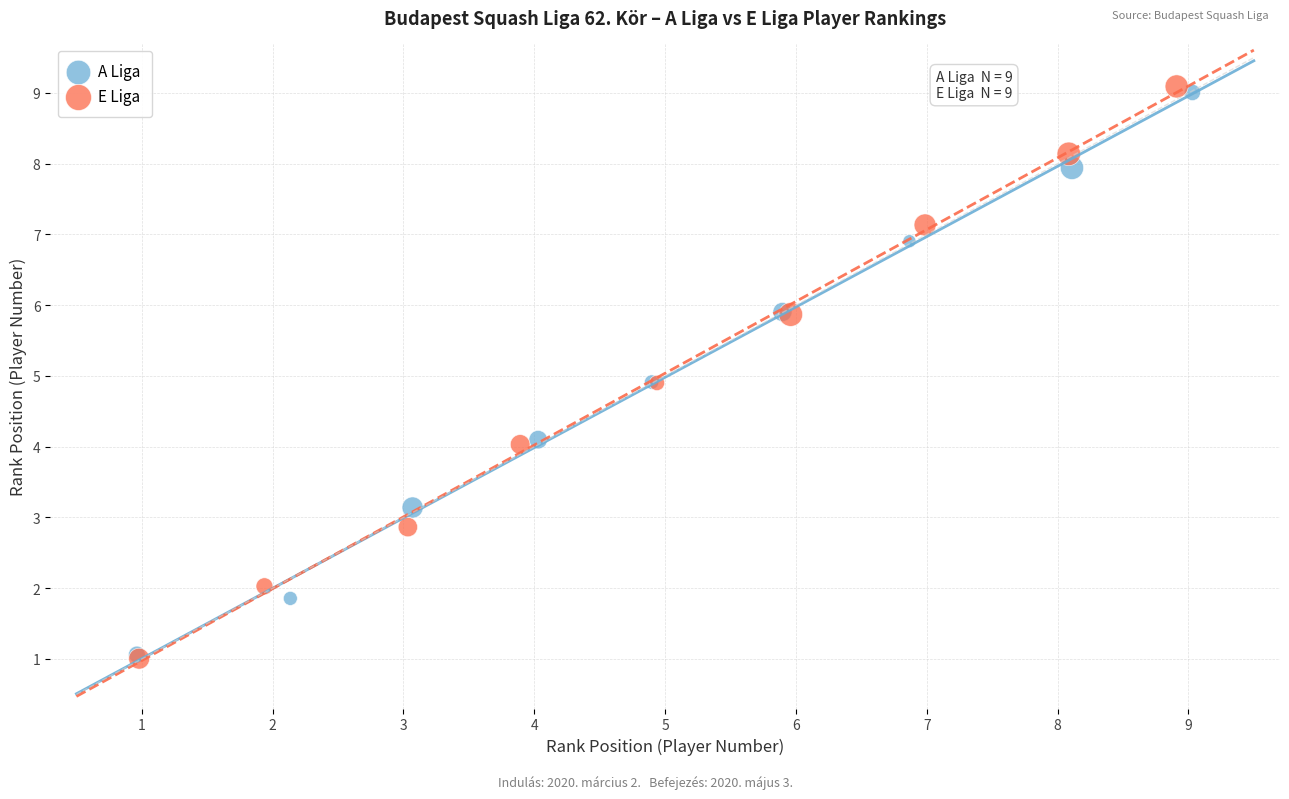

Which series has the widest spread of Y values?

E Liga